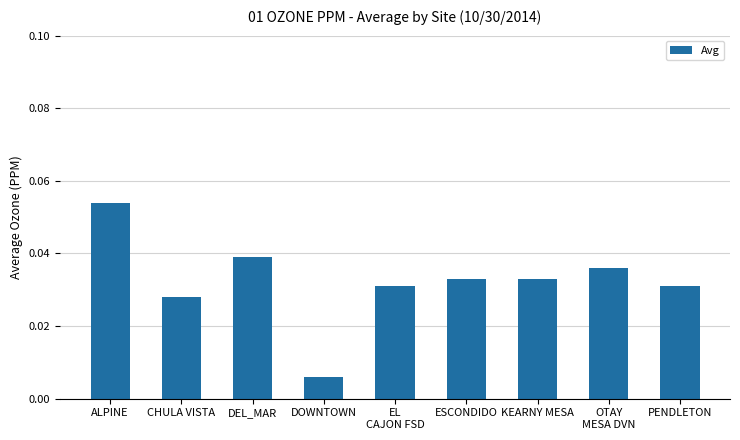

At which label is the value closest to 0?

DOWNTOWN